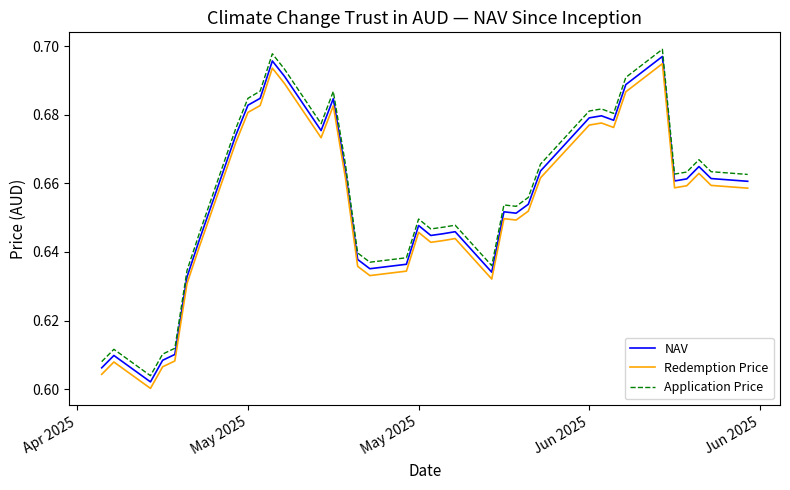

Which series has the largest range (max minus min)?

Application Price